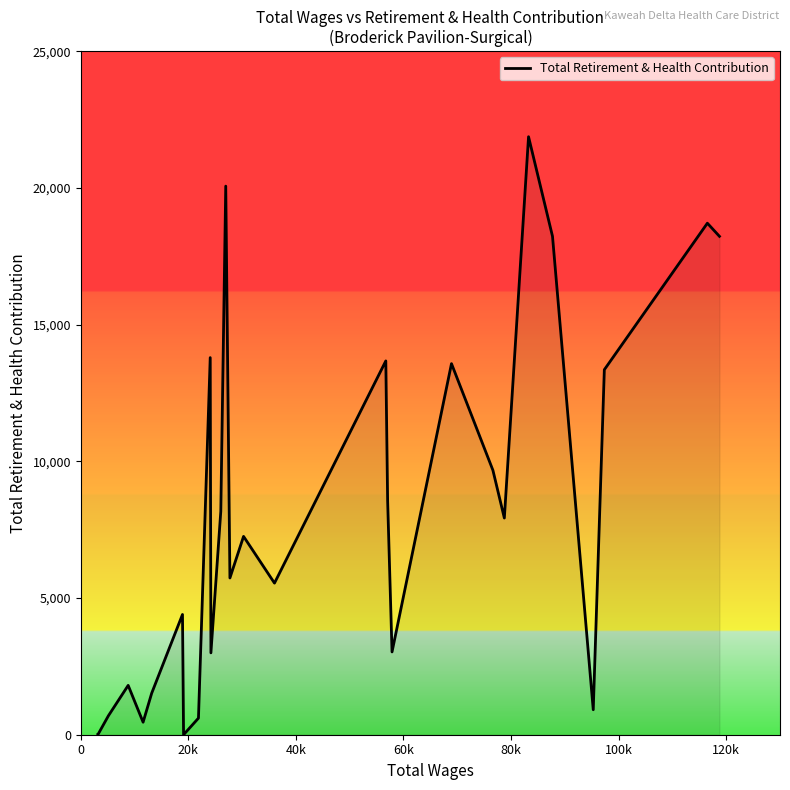

What is the maximum value shown in the chart?

21872